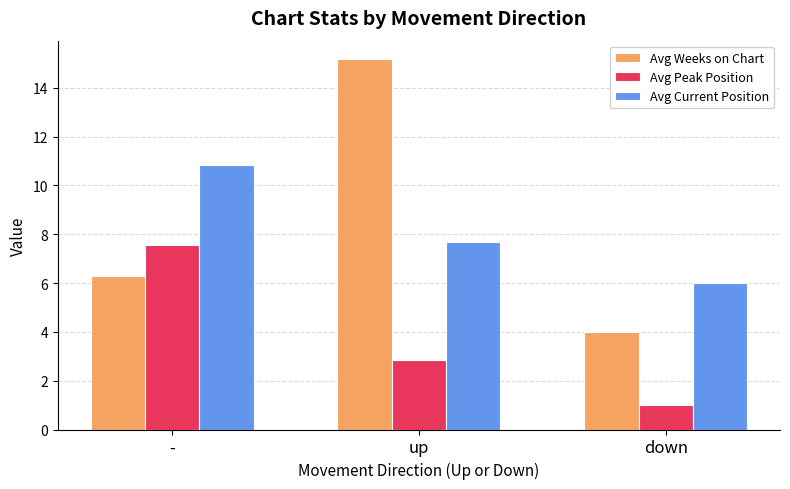

What is the value of the Avg Peak Position bar at the 3rd from the left?

1.0